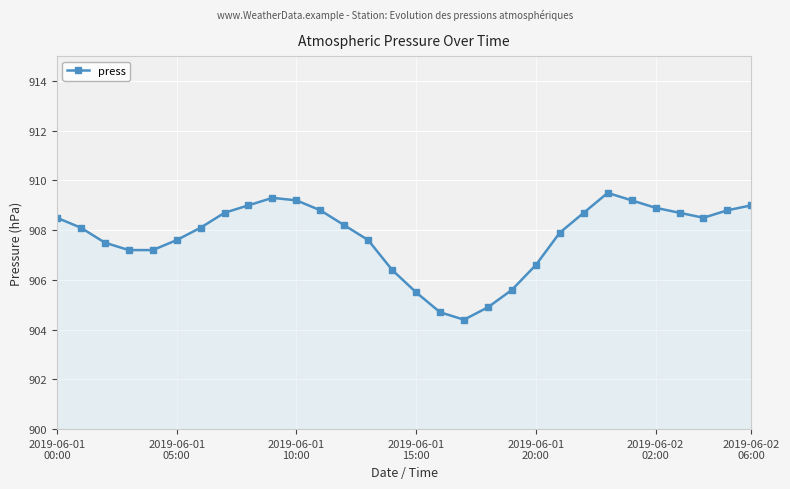

How many series are shown in this chart?

1